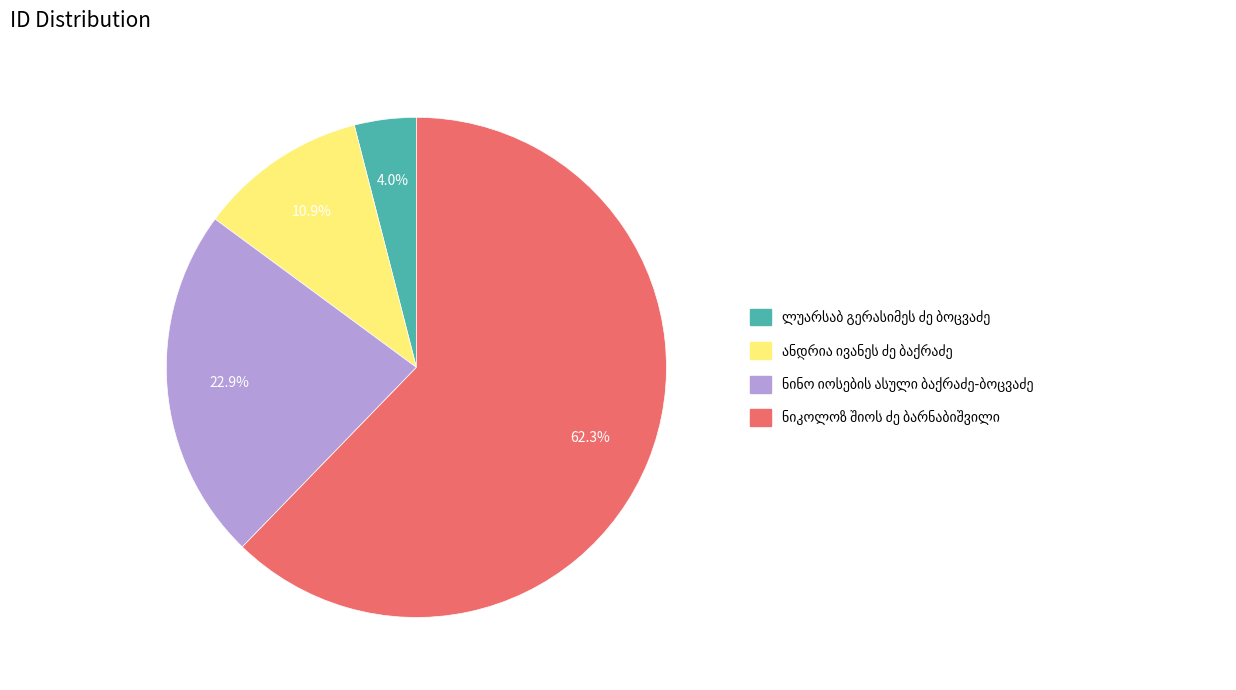

What is the ratio of the value at ანდრია ივანეს ძე ბაქრაძე to the value at ნინო იოსების ასული ბაქრაძე-ბოცვაძე?

0.5